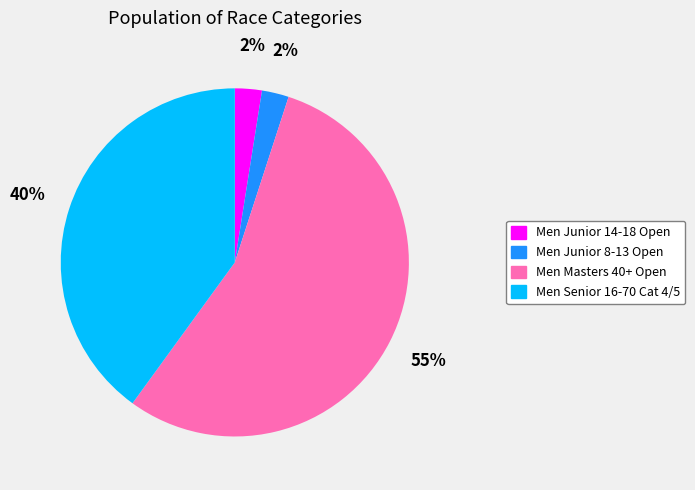

True or false: Men Masters 40+ Open accounts for 55% of the total.

True